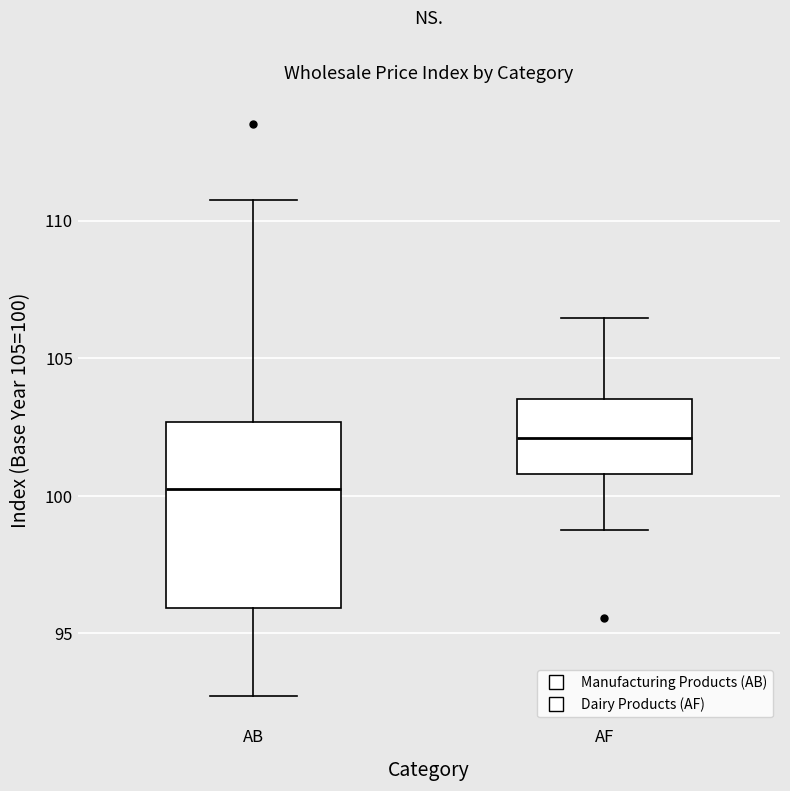

Reading left to right, transcribe this box plot: for each box, give where its median line is, the range the box spans, and where its two whiskers end, as read against the y-axis. The values are not printed on the chart, so give them approximately, as read against the axis.

AB: median 100.0, box 96.0 to 102.5, whiskers 92.5 to 111.0
AF: median 102.0, box 101.0 to 103.5, whiskers 99.0 to 106.5